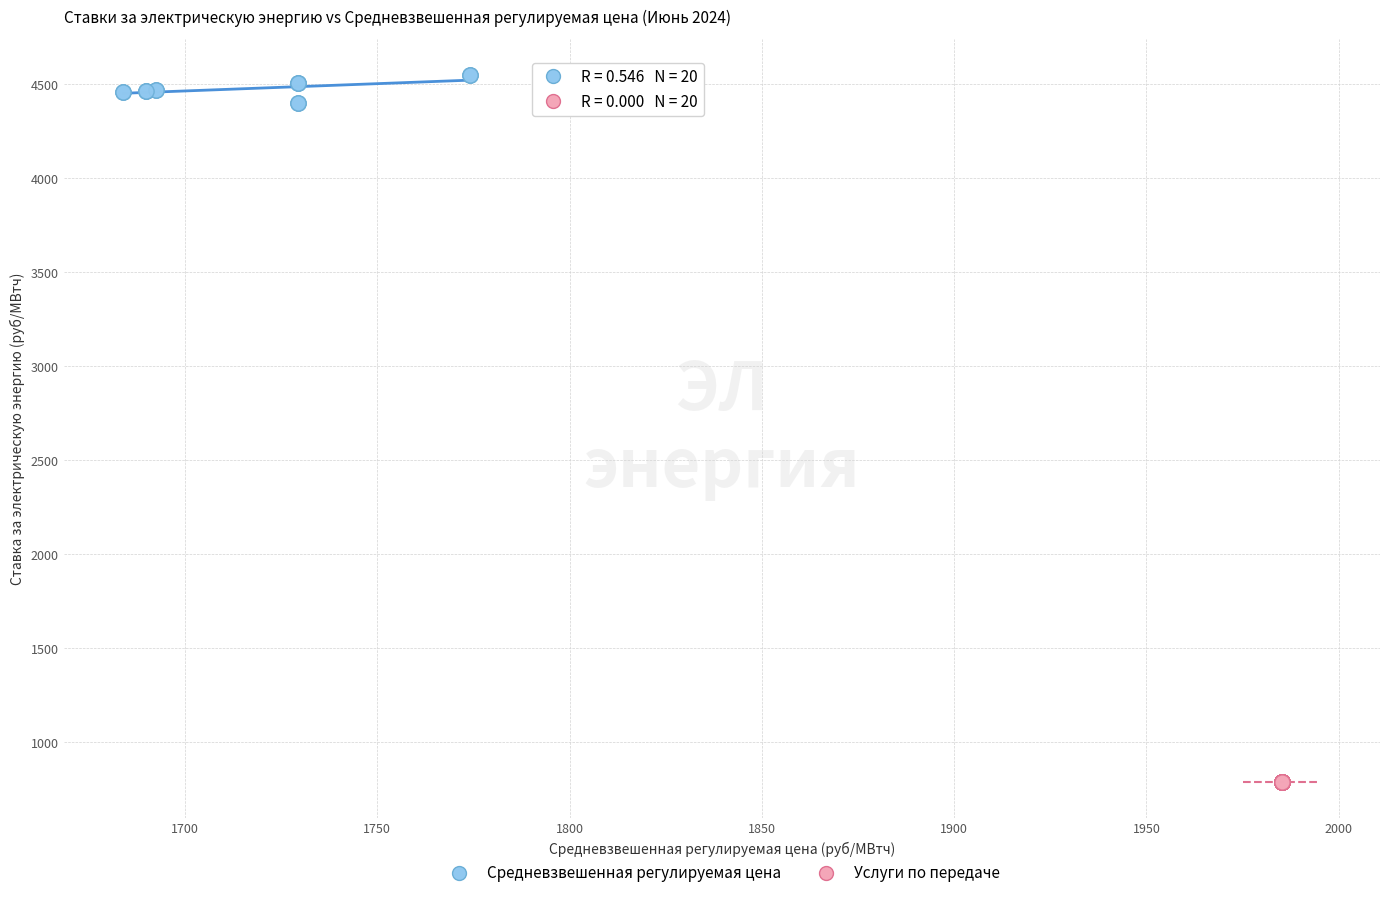

Which series reaches the maximum Y coordinate?

Средневзвешенная регулируемая цена